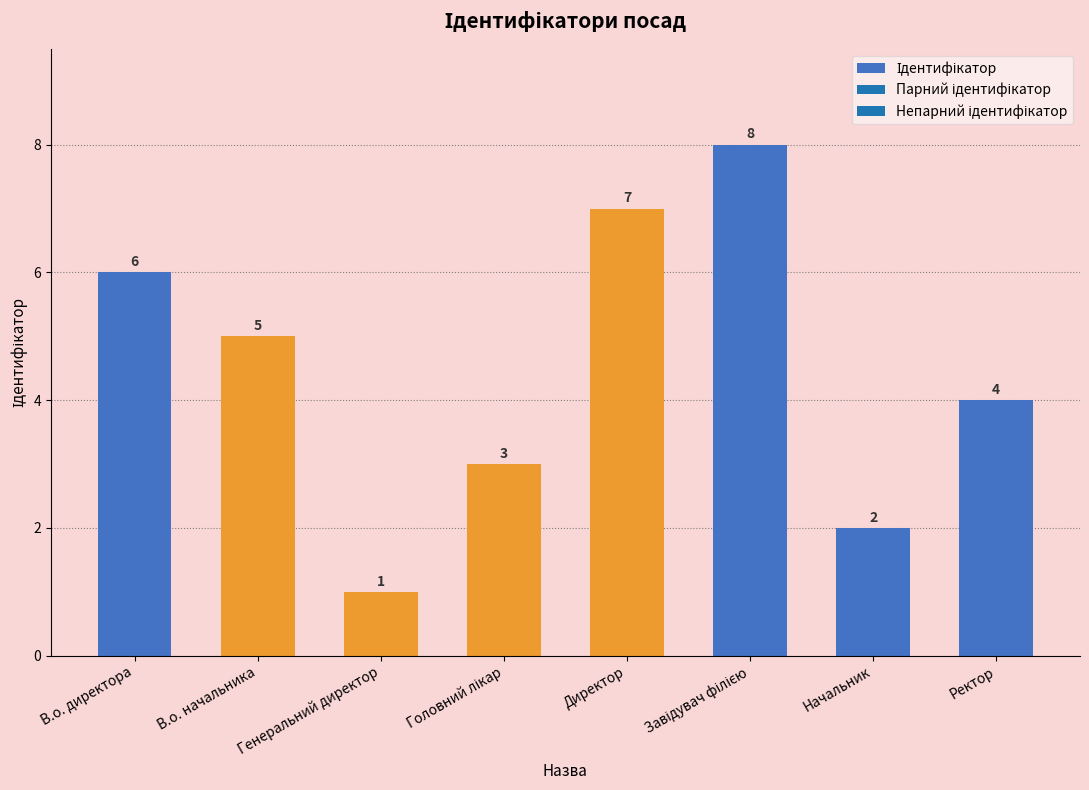

What is the smallest value displayed?

1